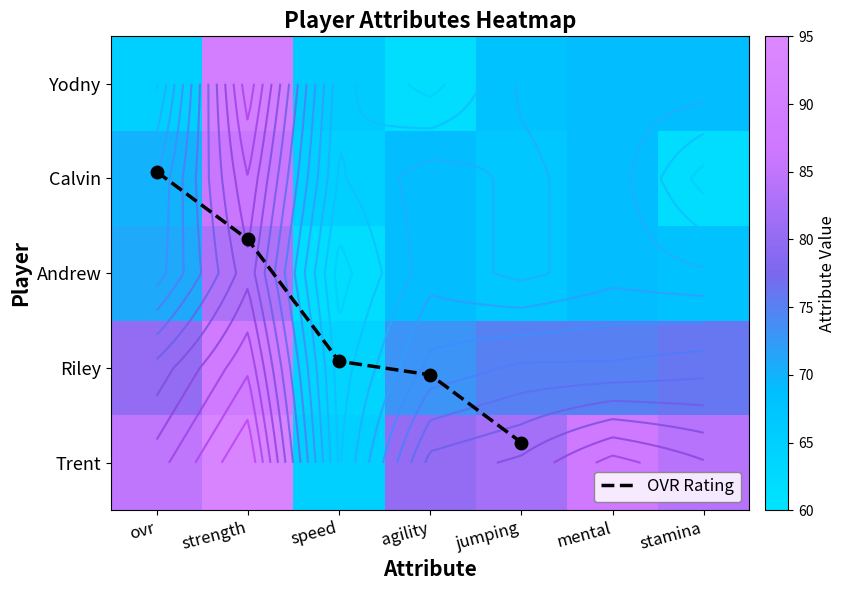

What value does the Andrew series have at stamina, to the nearest 10?

70